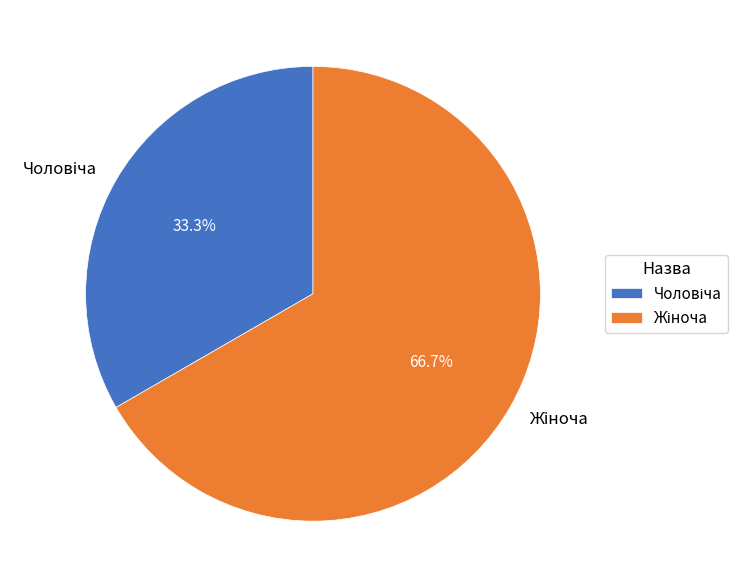

Is there any slice that represents more than half of the pie?

Yes